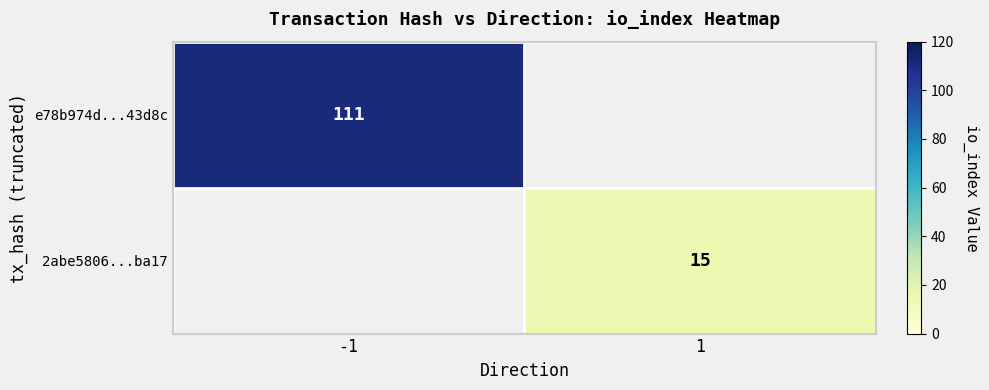

Is it true that e78b974d...43d8c equals 185 at -1?

False